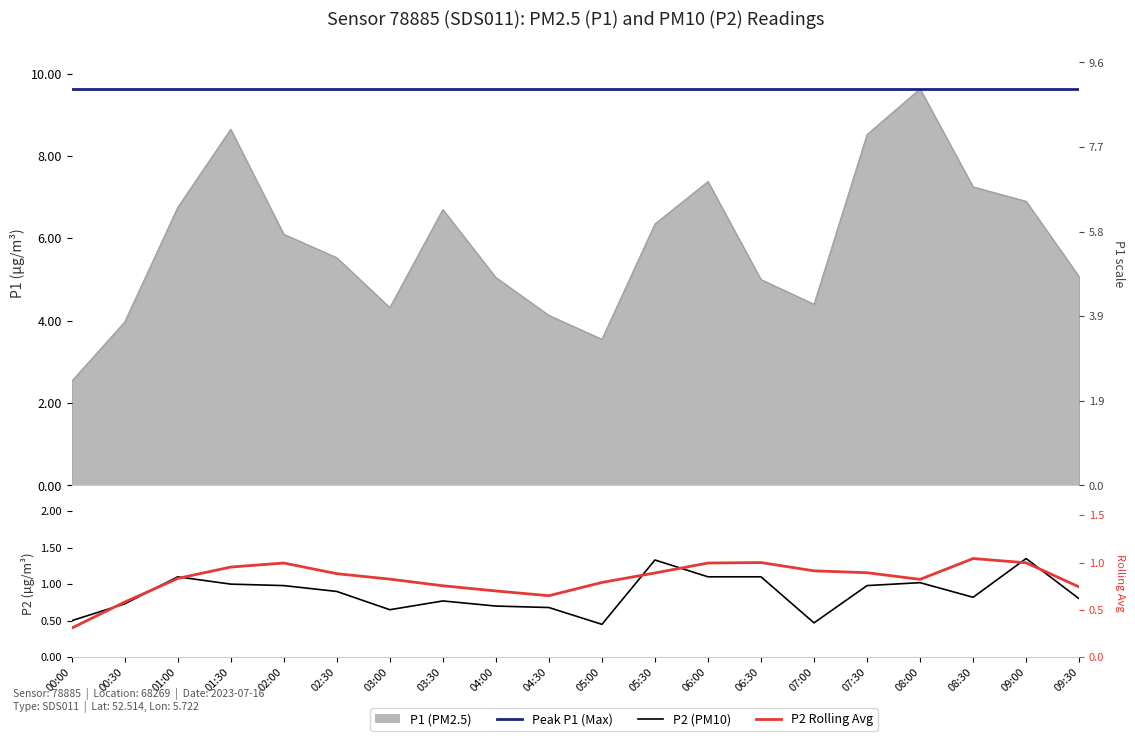

Where does the P1 series first go above 6?

01:00